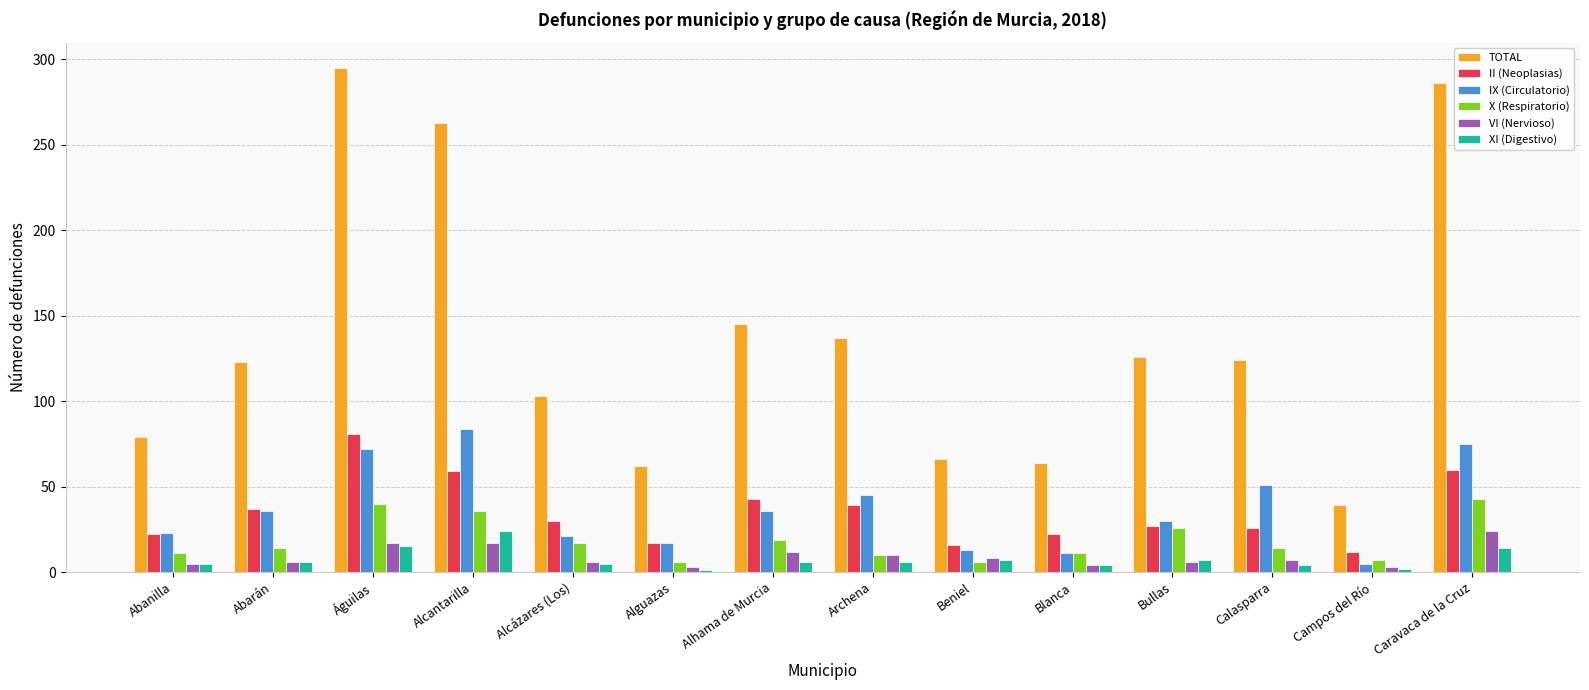

Between Archena and Beniel, which series saw the biggest shift?

TOTAL